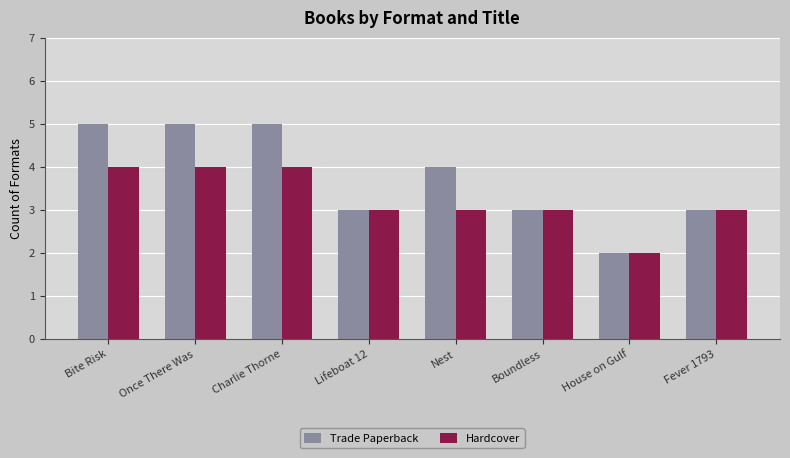

Read the Trade Paperback value at Nest.

4